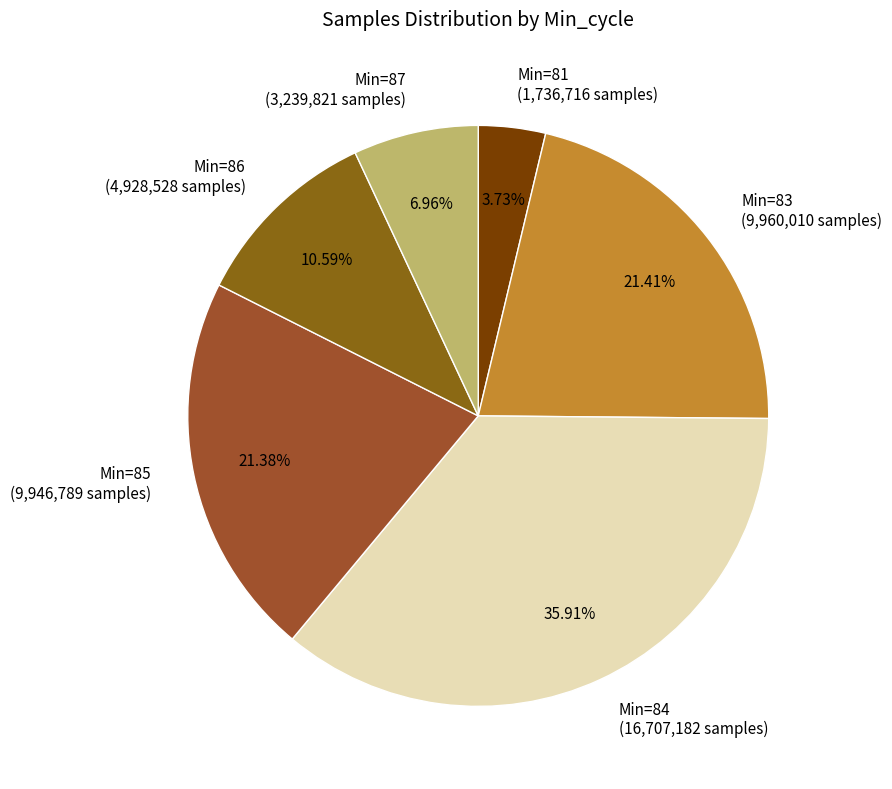

What is the largest slice in the pie chart?

Min=84 (16,707,182 samples)